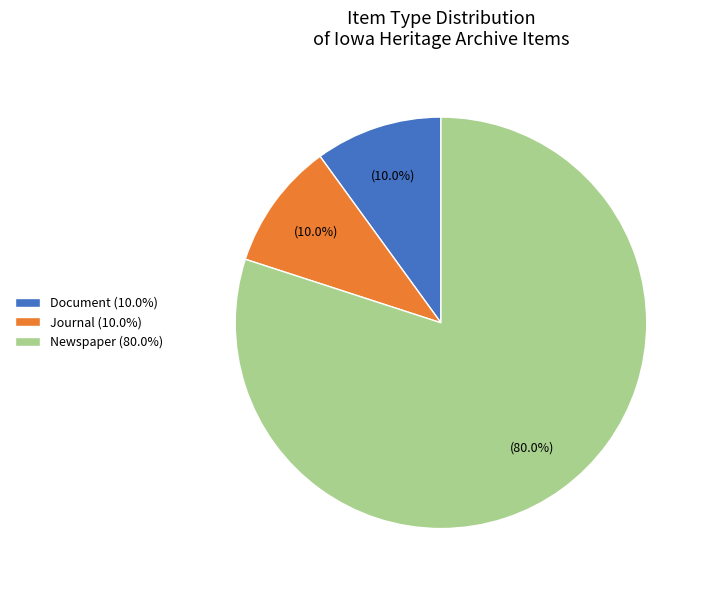

To the nearest percent, what is the difference between the largest and smallest slice percentages?

70%